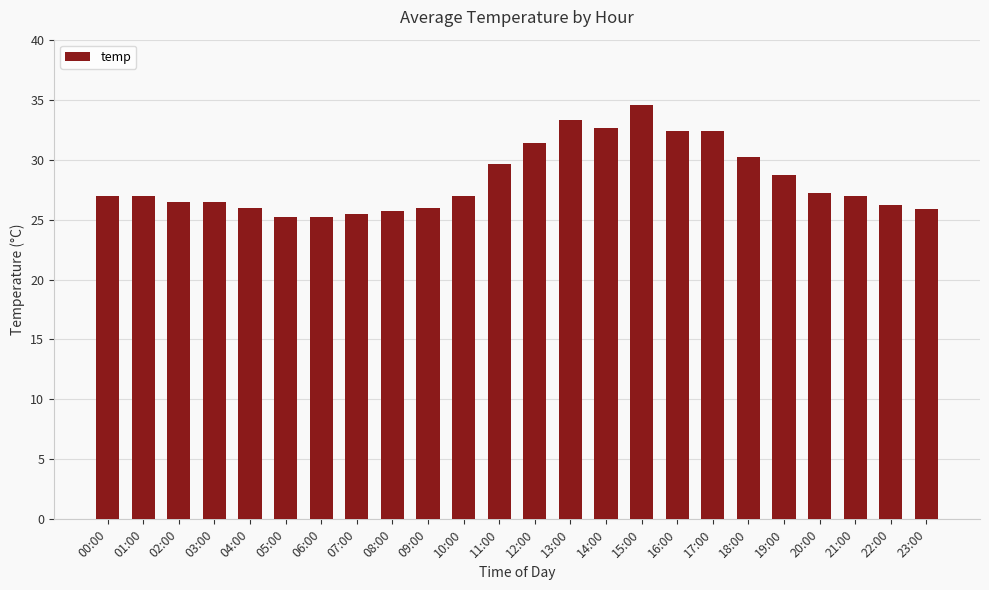

What position from the right is 09:00?

15